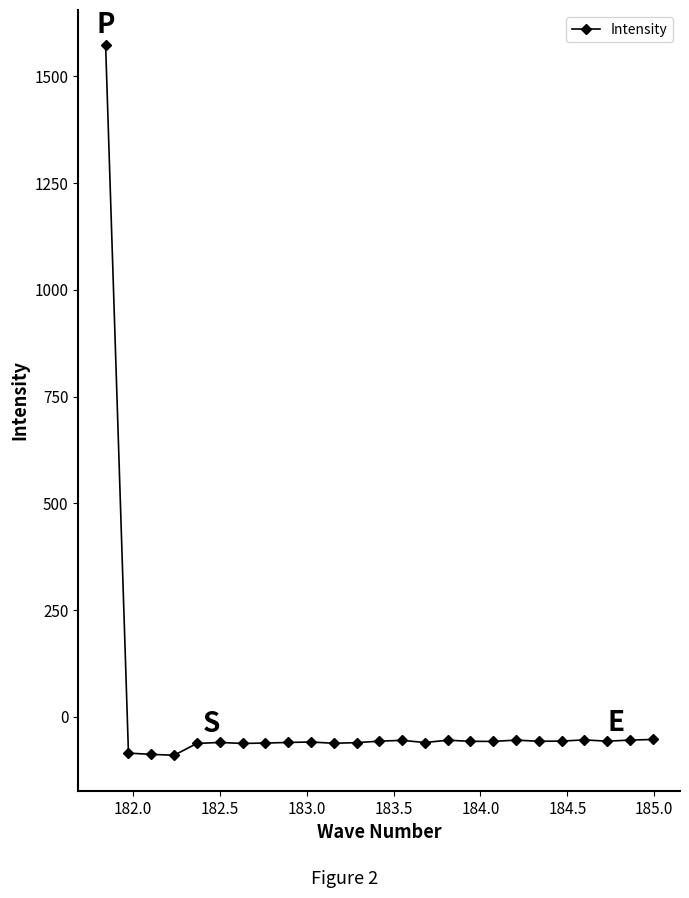

What is the difference between the second highest and second lowest values?

35.0